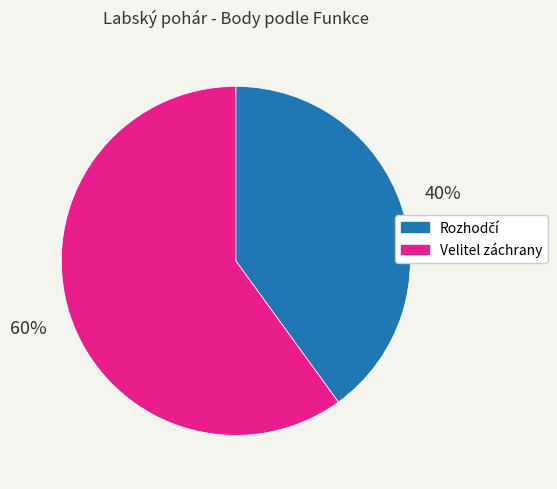

The Velitel záchrany slice represents 60% of the pie. True or false?

True